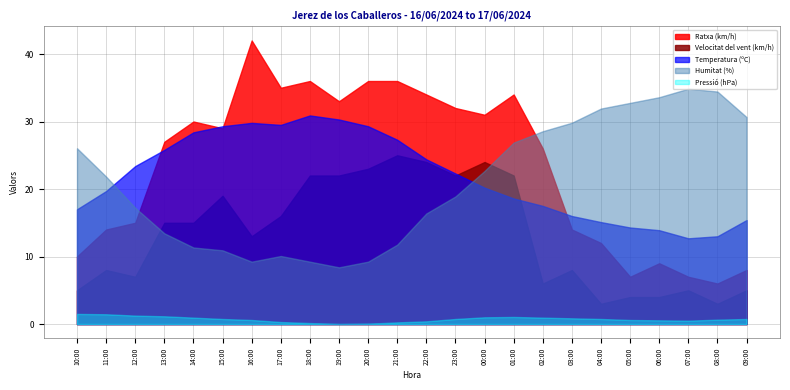

Between which two adjacent categories do Ratxa (km/h) and Temperatura (ºC) first intersect?

12:00 and 13:00